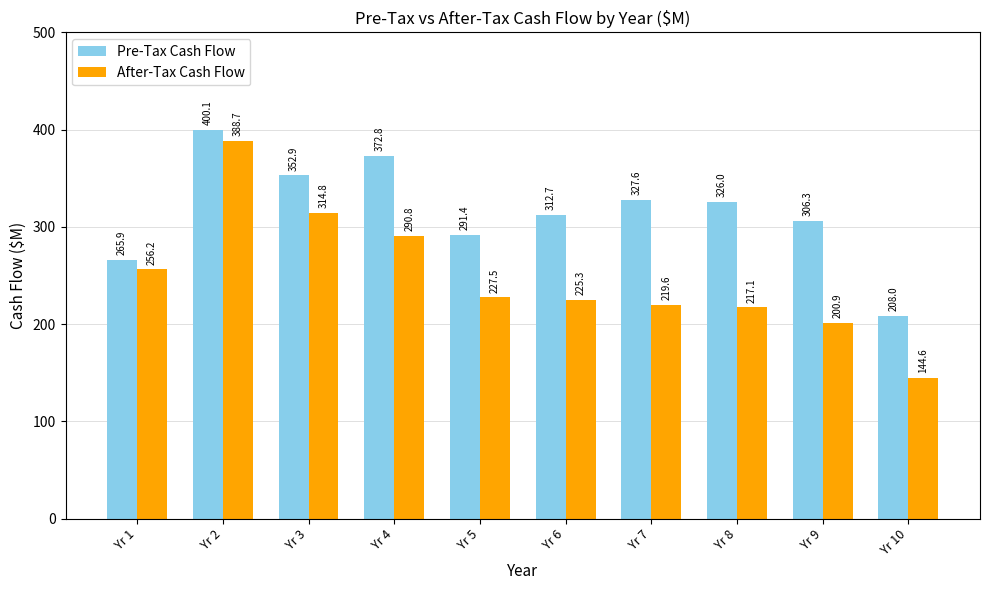

At which label does After-Tax Cash Flow first exceed 227?

Yr 1